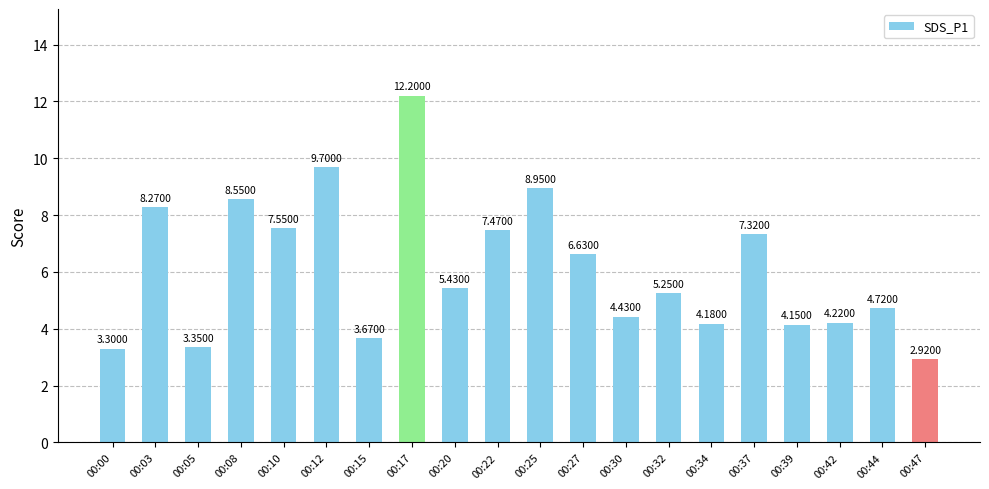

List the labels in order of value, smallest first.

00:47, 00:00, 00:05, 00:15, 00:39, 00:34, 00:42, 00:30, 00:44, 00:32, 00:20, 00:27, 00:37, 00:22, 00:10, 00:03, 00:08, 00:25, 00:12, 00:17